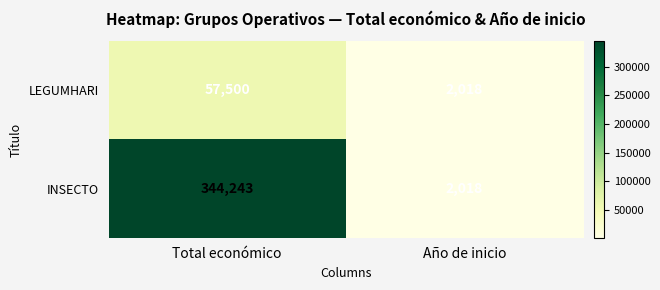

Reading left to right, transcribe all the data shown in this chart.

LEGUMHARI: Total económico=57500	Año de inicio=2018
INSECTO: Total económico=344243	Año de inicio=2018